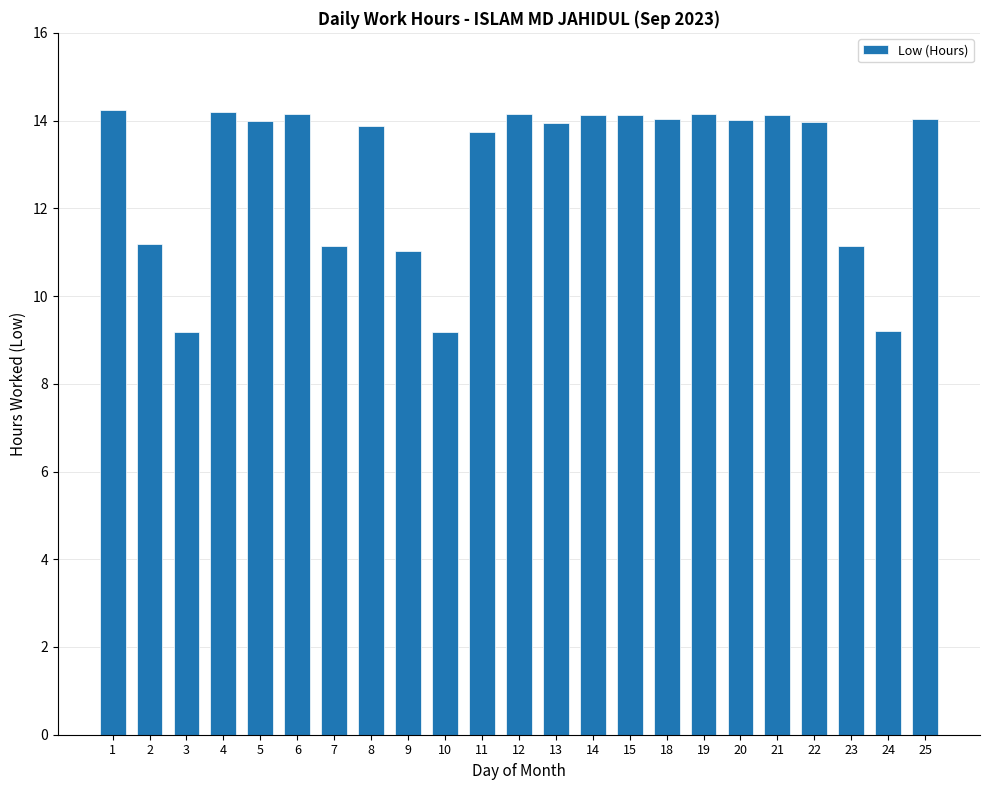

What is the difference between the values at 10 and 9?

1.8